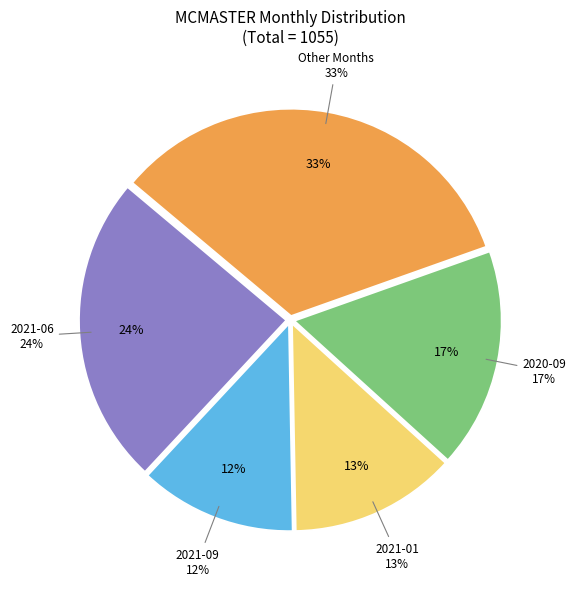

Between 2021-03 and 2020-10, which is larger?

2020-10